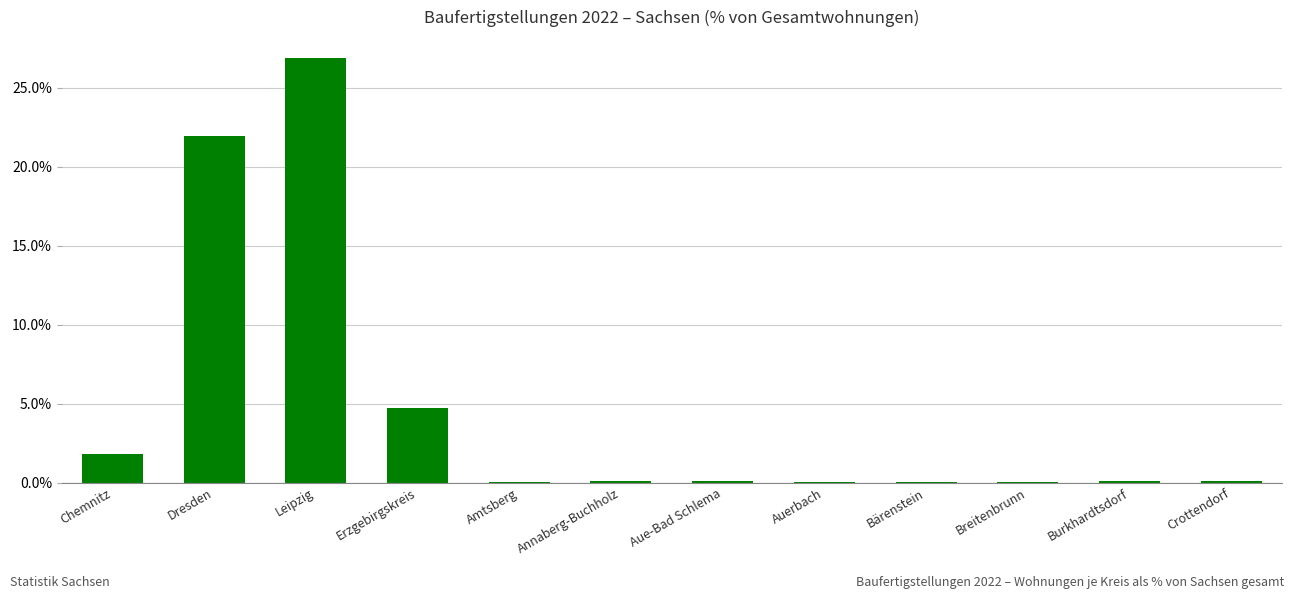

What is the difference between the values at Dresden and Erzgebirgskreis?

17.2